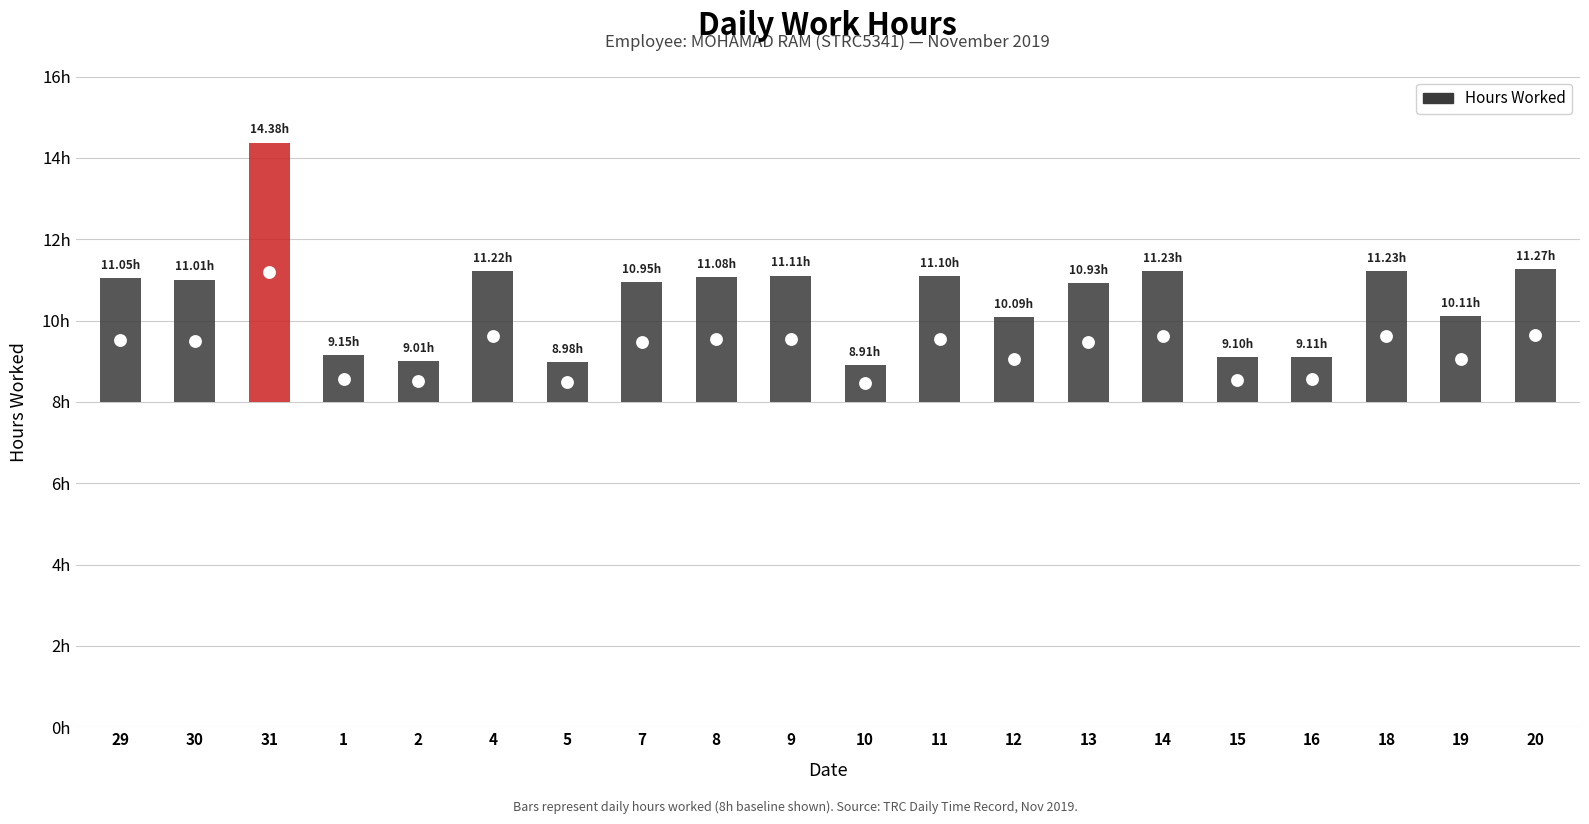

What is the change in value from 5 to 13?

+1.0